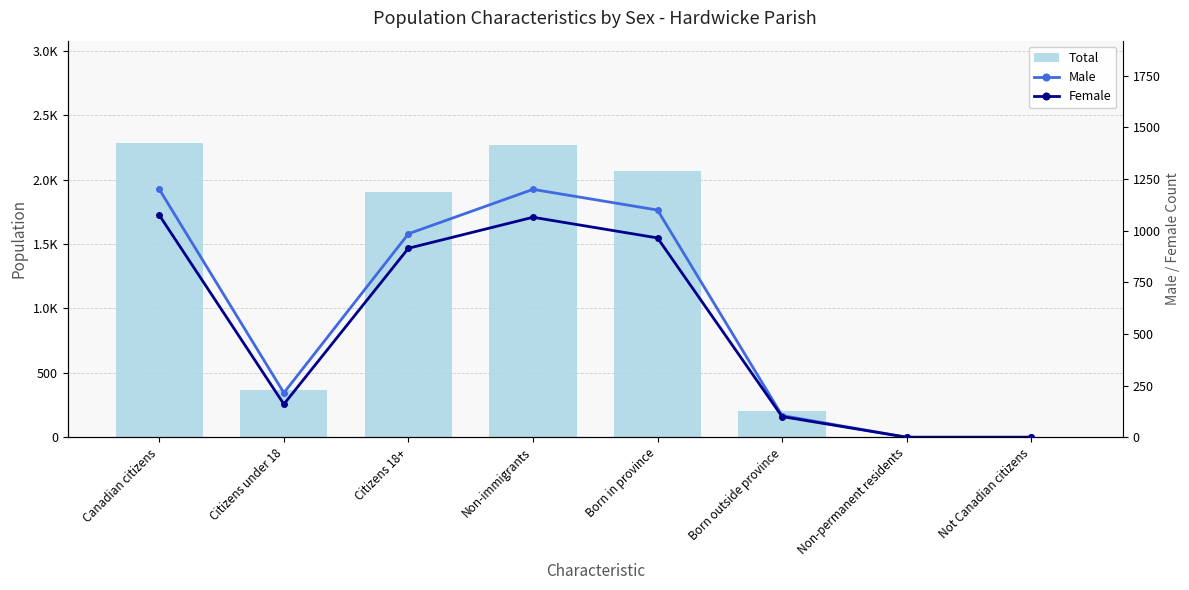

List the series in order of their peak value, highest first.

Total, Male, Female